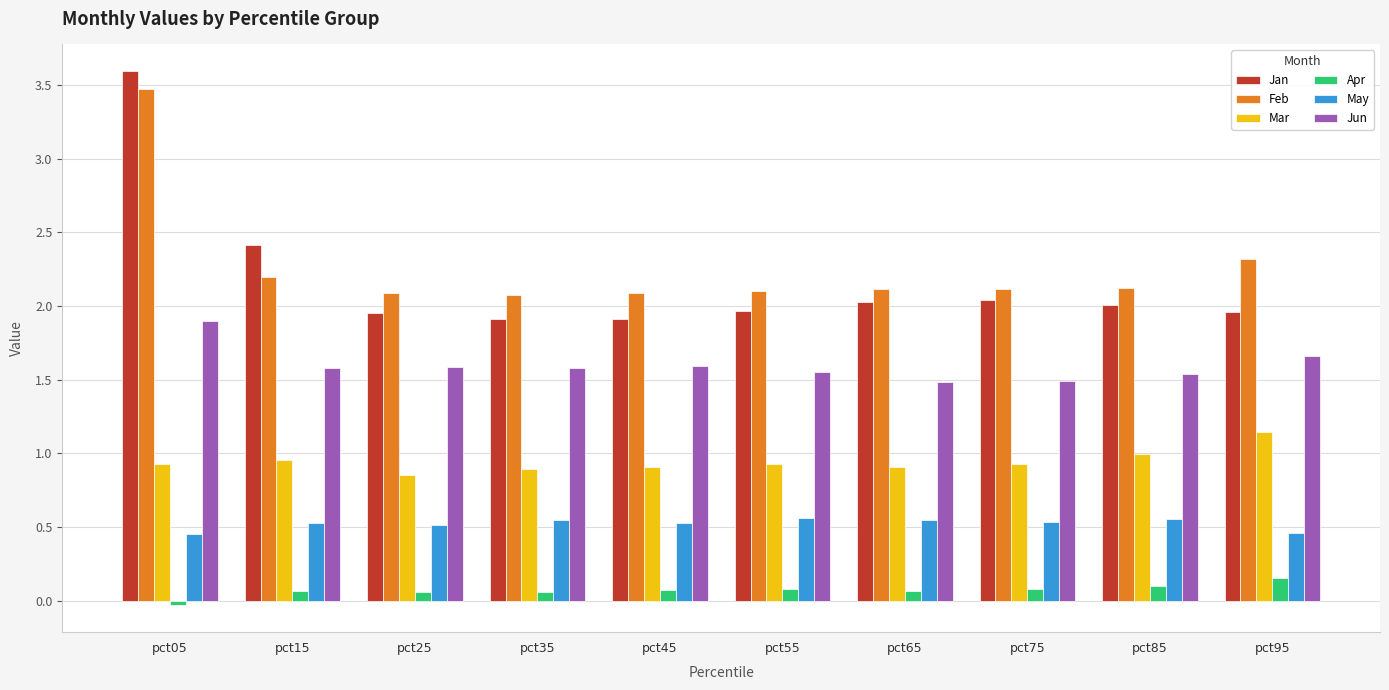

Which series has the widest spread of values?

Jan